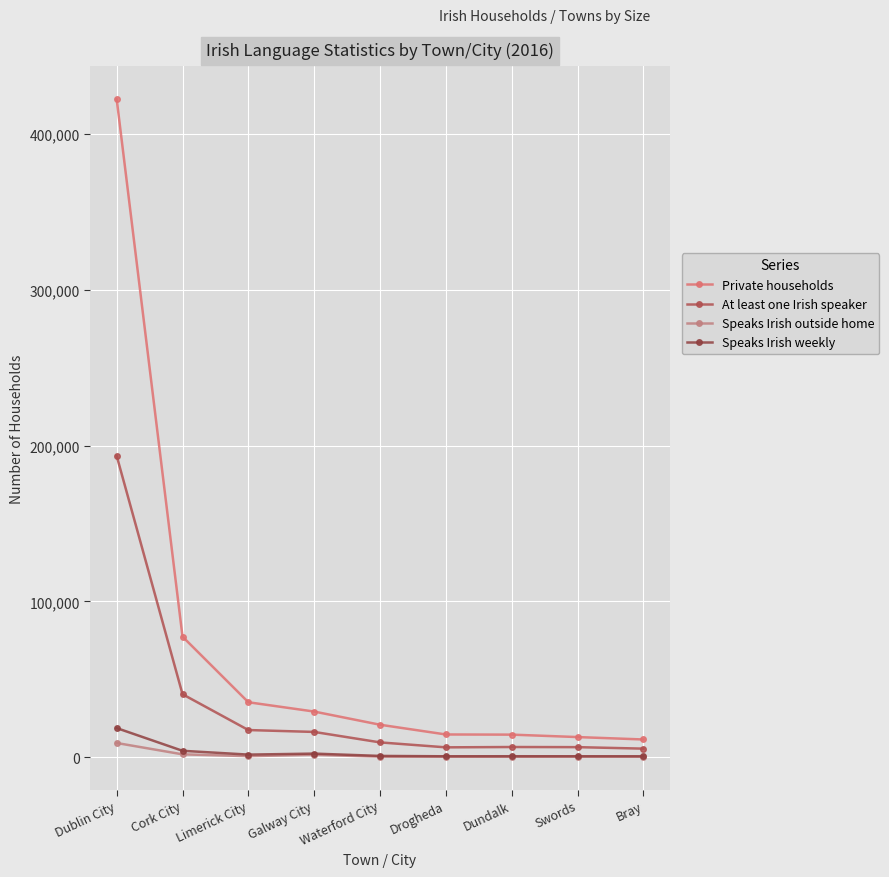

What is the difference between the At least one Irish speaker values at Dublin City and Drogheda?

187163